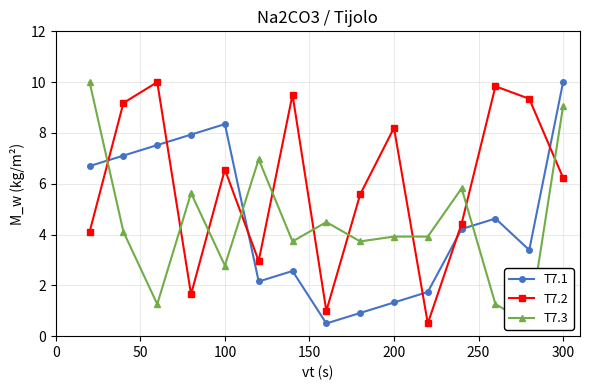

How many data points in T7.3 are less than 3?

4